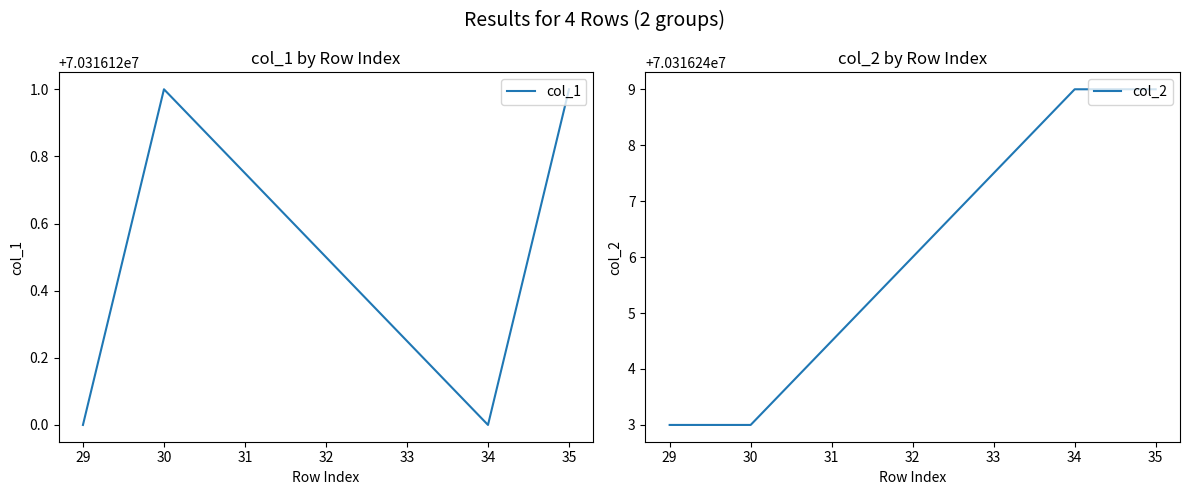

How many interior local peaks does the col_1 series have?

1